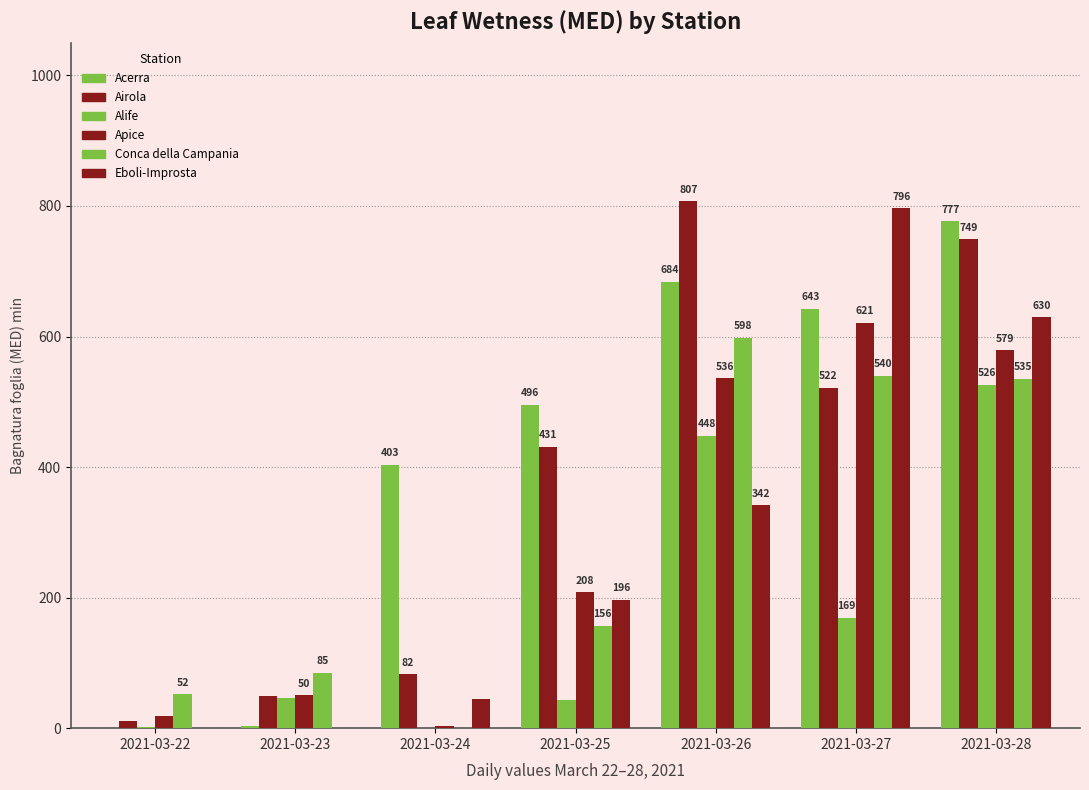

What is the value of the Eboli-Improsta bar at the 5th from the left?

341.5